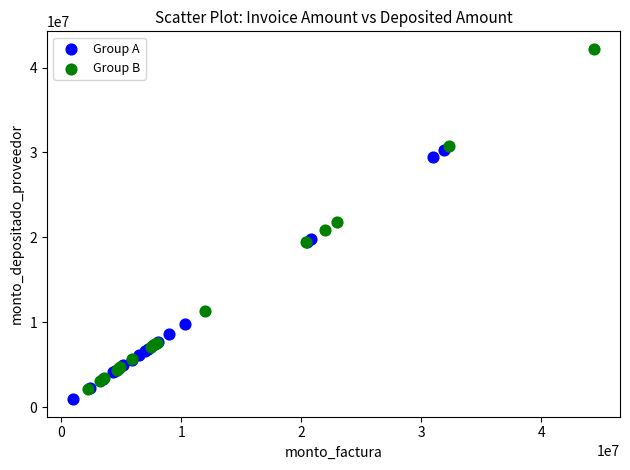

Which series has the largest Y range (max minus min)?

Group B